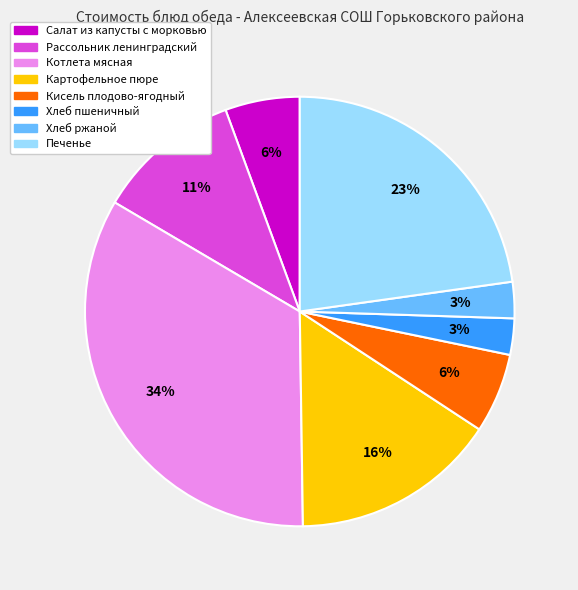

How many segments does this pie chart have?

8